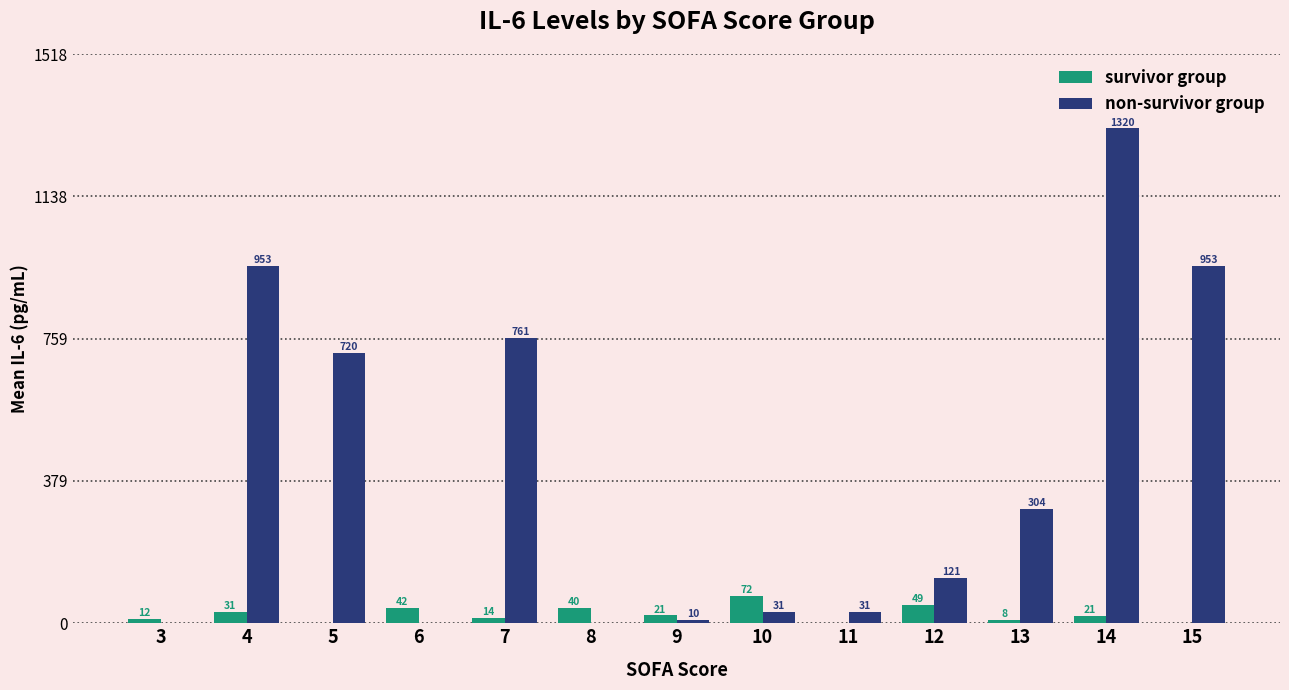

Which category has the highest value across all series?

14